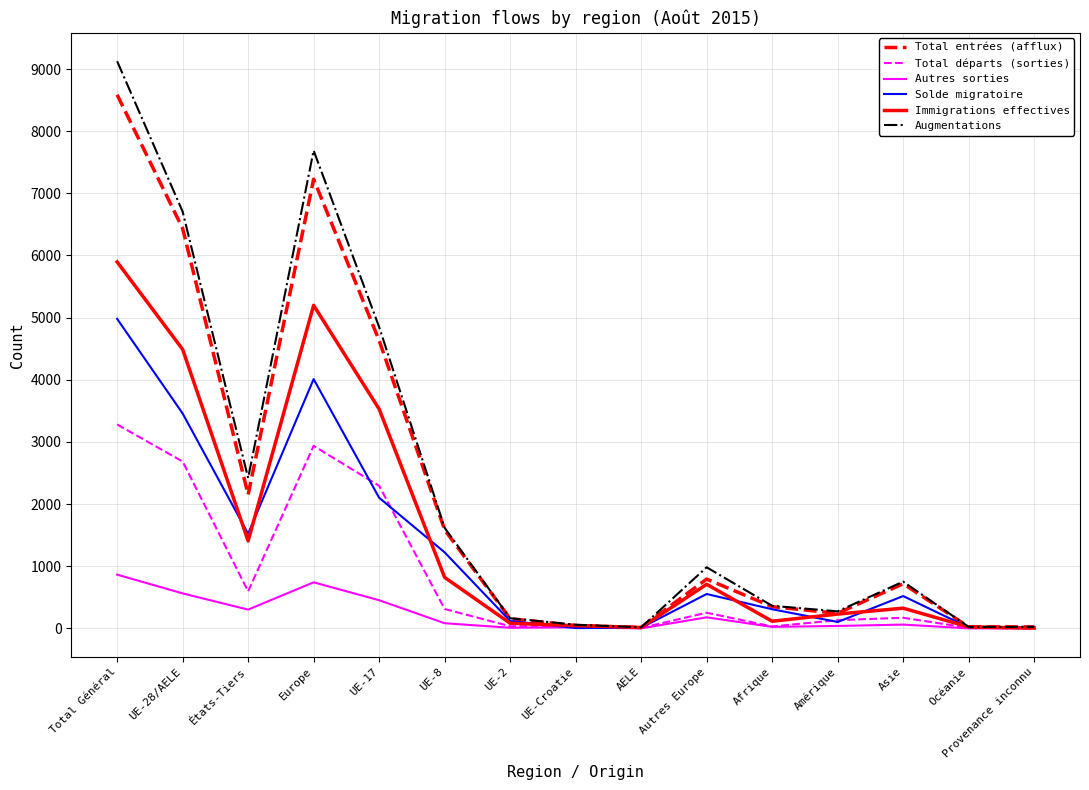

Which category has the highest value across all series?

Total Général